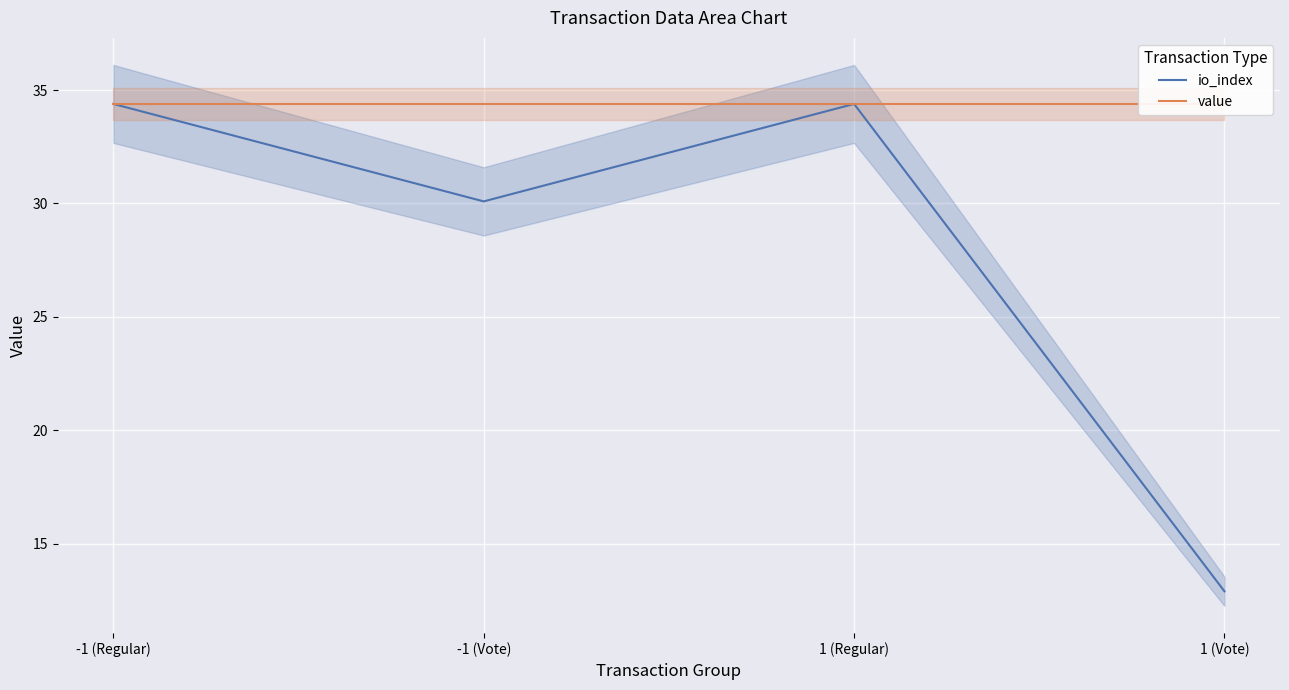

Is it true that io_index equals 21.8 at -1 (Regular)?

False